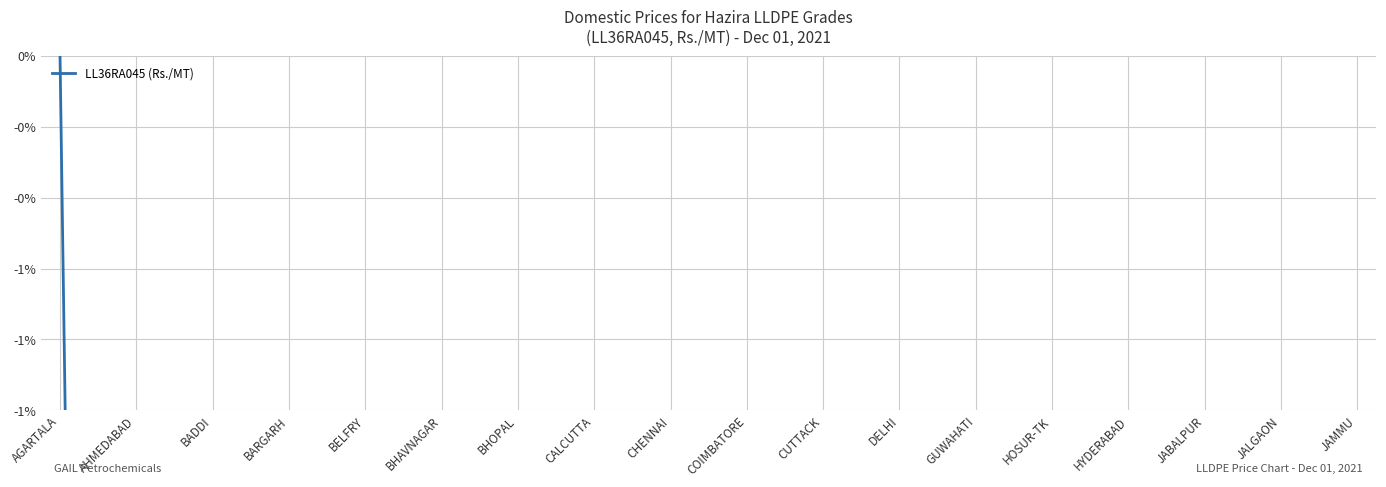

Is it true that the value at 19 is -12.8?

False